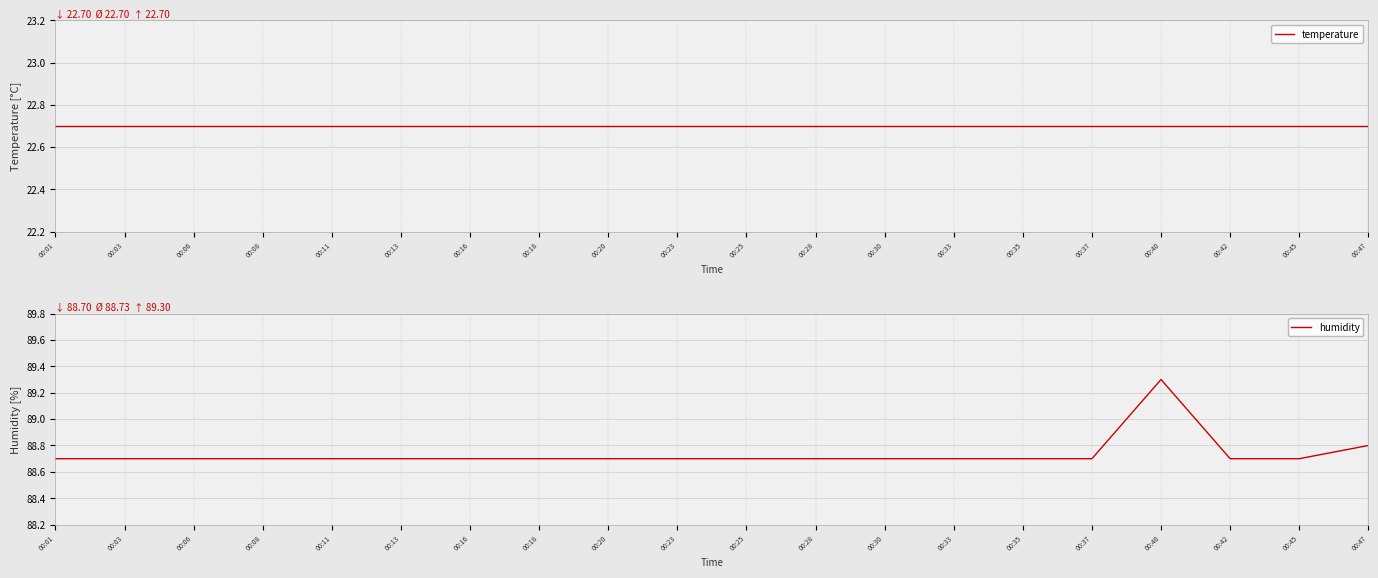

The temperature series shows 13.4 at 00:20. True or false?

False